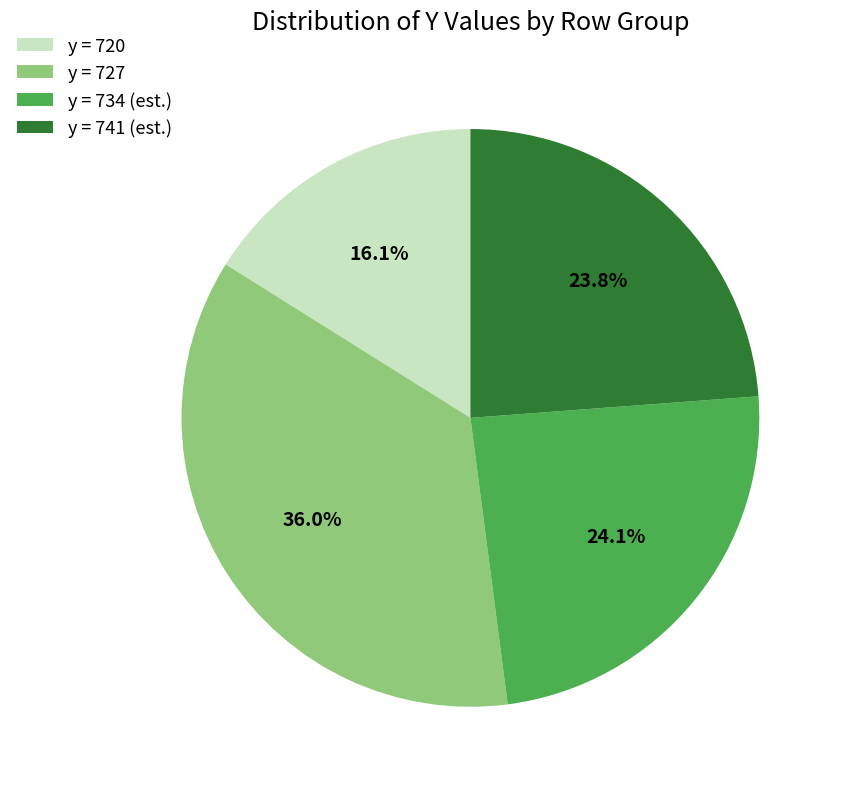

Which category has the smallest portion of the pie?

y = 720